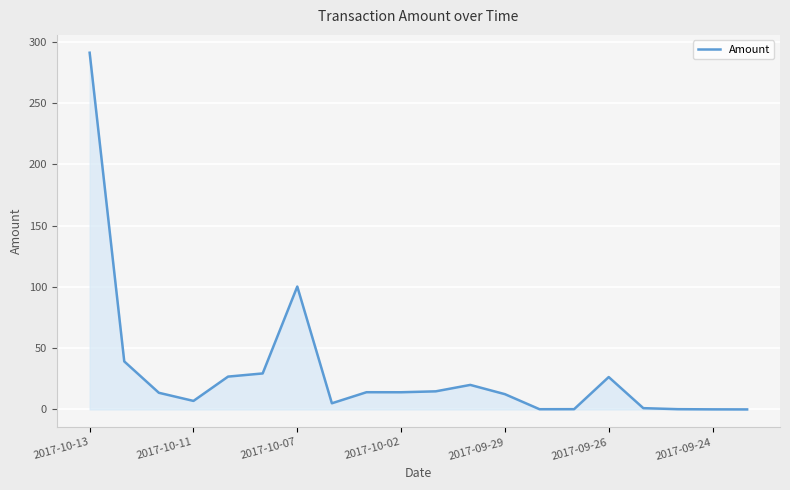

What is the difference between the maximum and minimum values?

291.0